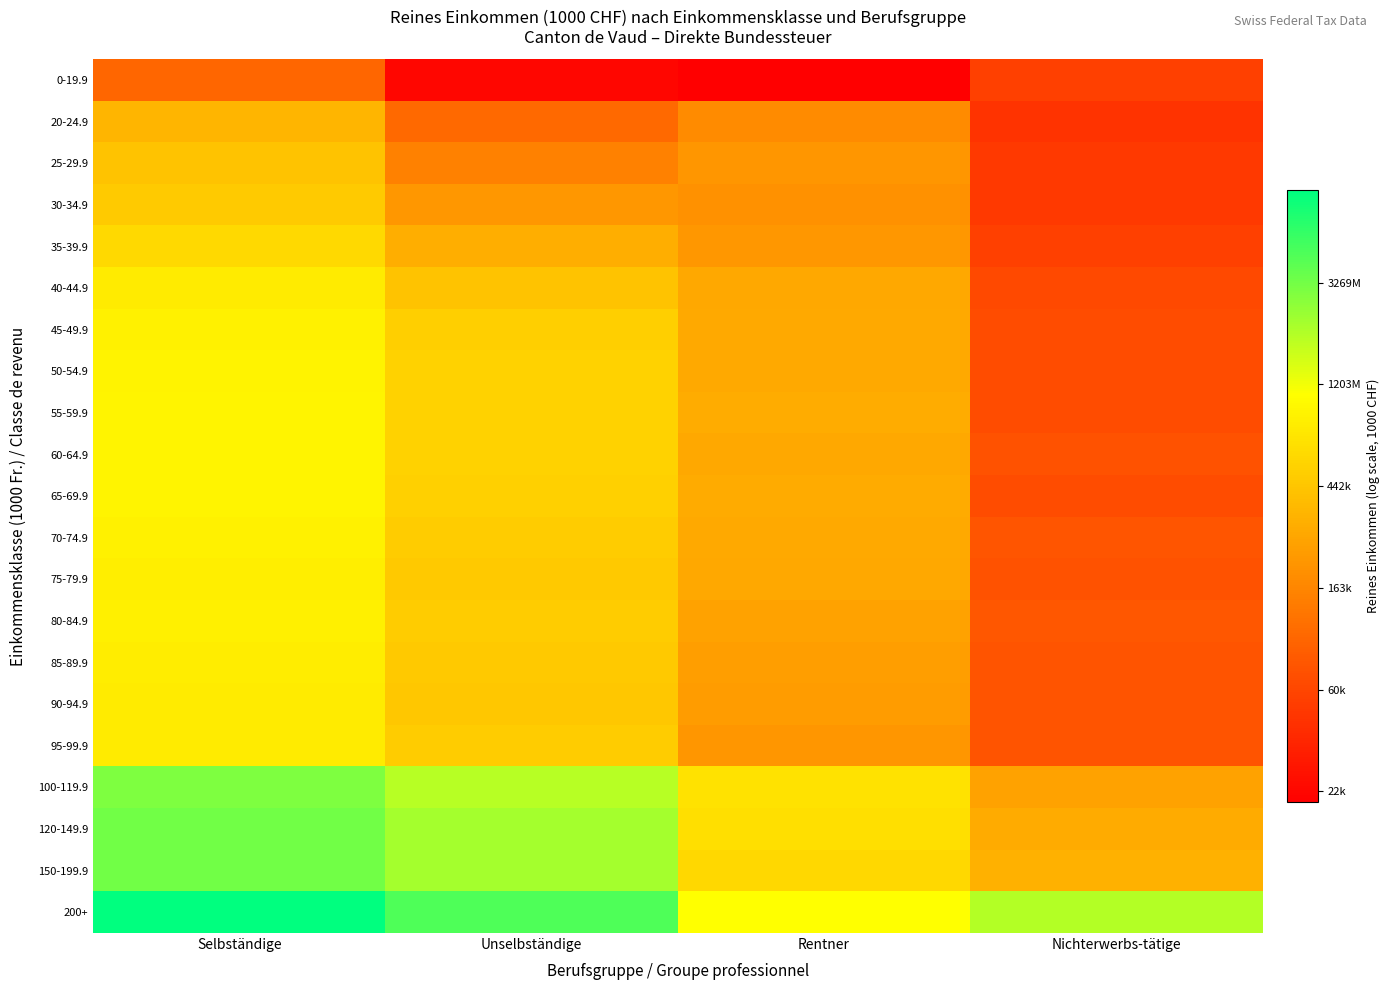

Which has a higher value, Selbständige or Rentner?

Selbständige